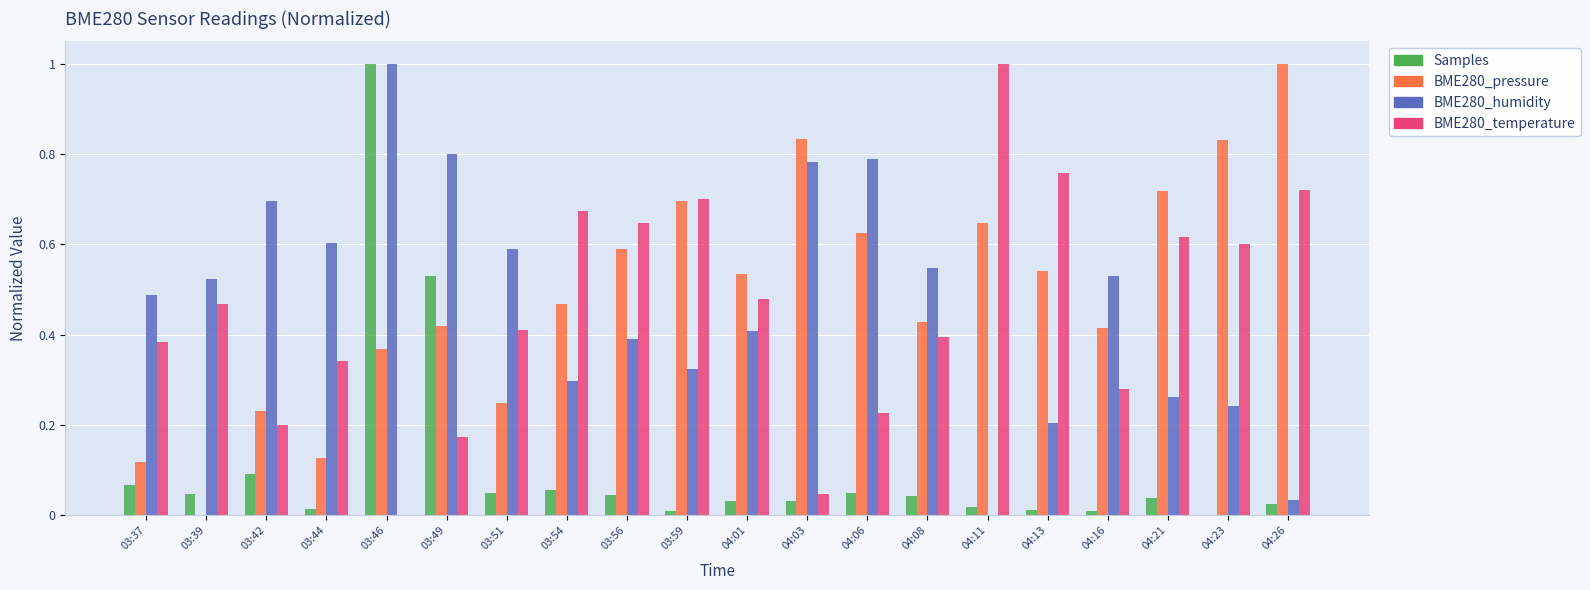

What is the maximum value for BME280_pressure?

1.0